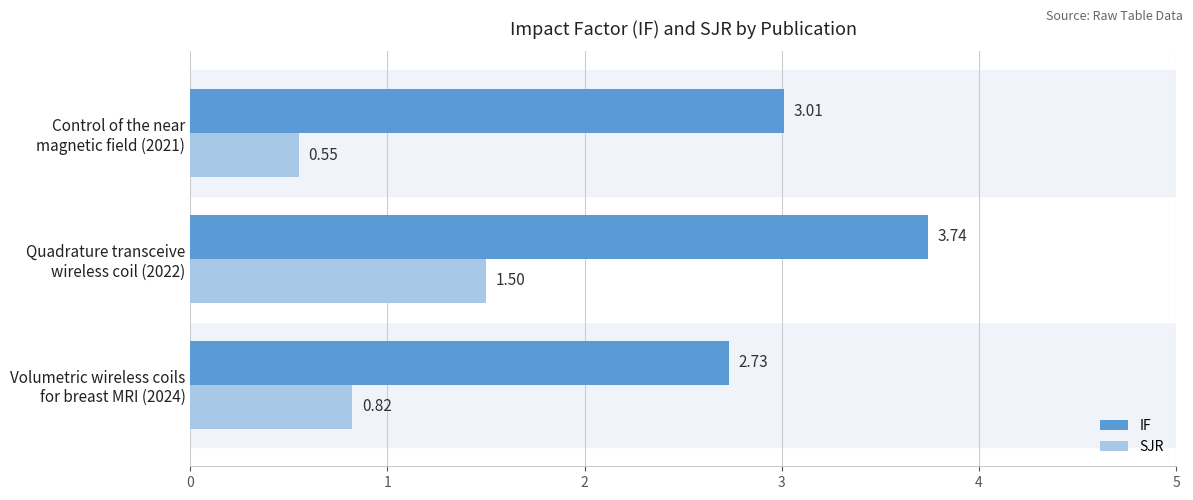

Which category has the highest value across all series?

Quadrature transceive
wireless coil (2022)